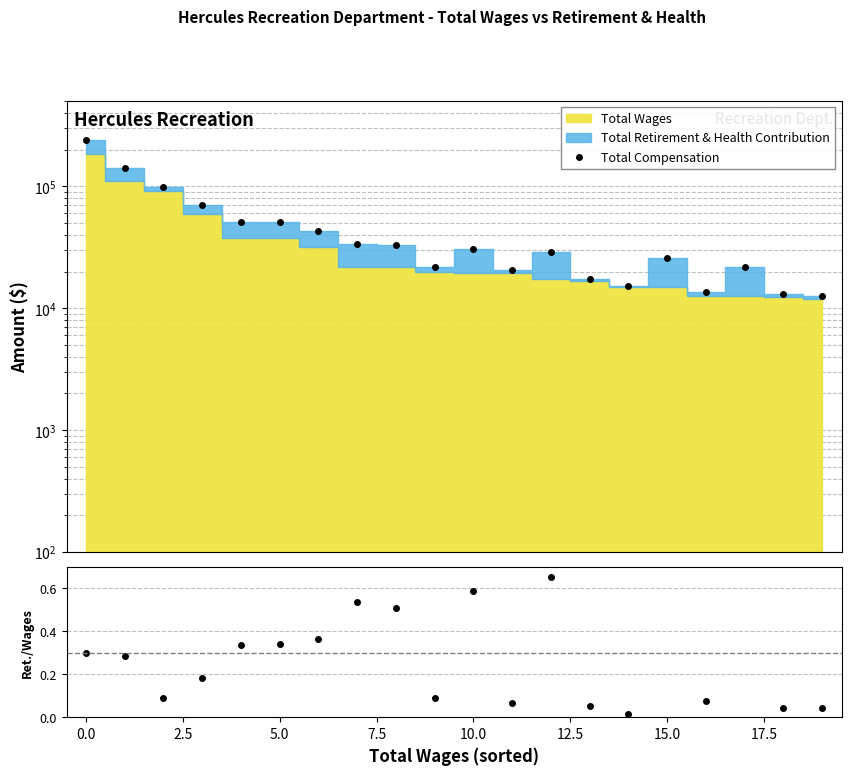

Which series has the widest spread of values?

Total Compensation